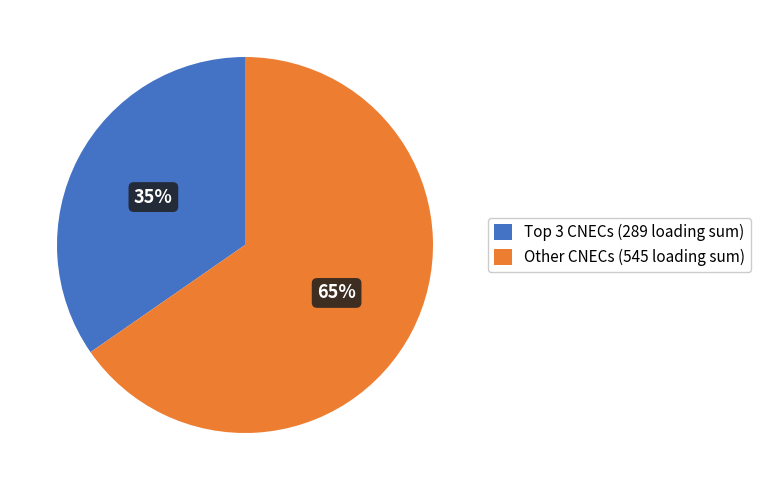

The Other CNECs (545 loading sum) slice represents 65% of the pie. True or false?

True